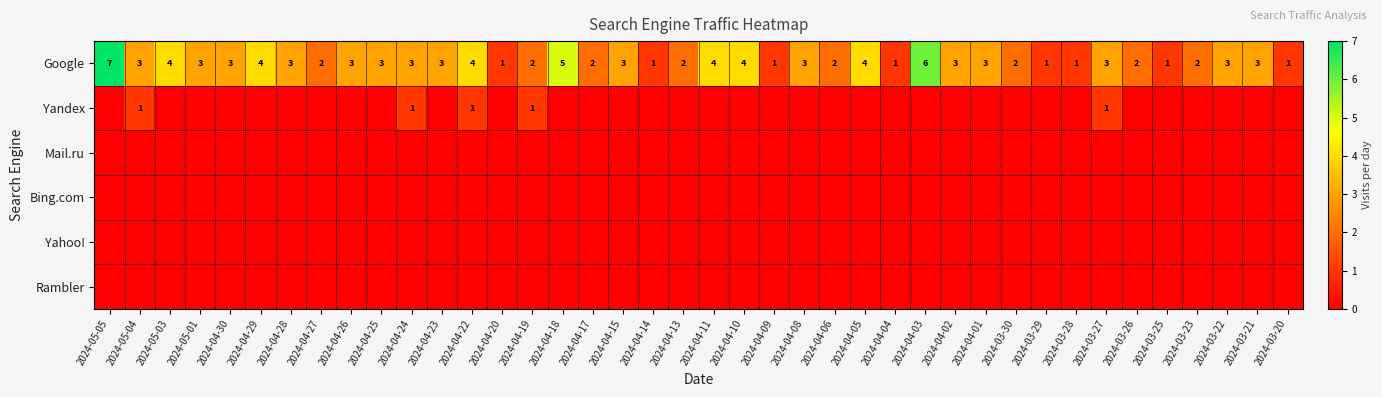

How many categories are shown in the chart?

40